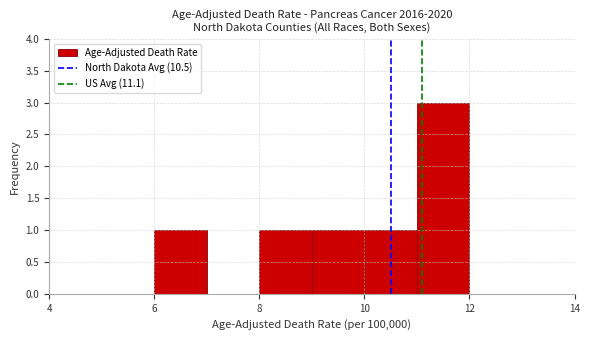

Reading left to right, transcribe this chart: for each bar, give the range it covers on the x-axis and its height. The values are not printed on the chart, so give them approximately, as read against the axis.

4 to 5: 0
5 to 6: 0
6 to 7: 1
7 to 8: 0
8 to 9: 1
9 to 10: 1
10 to 11: 1
11 to 12: 3
12 to 13: 0
13 to 14: 0